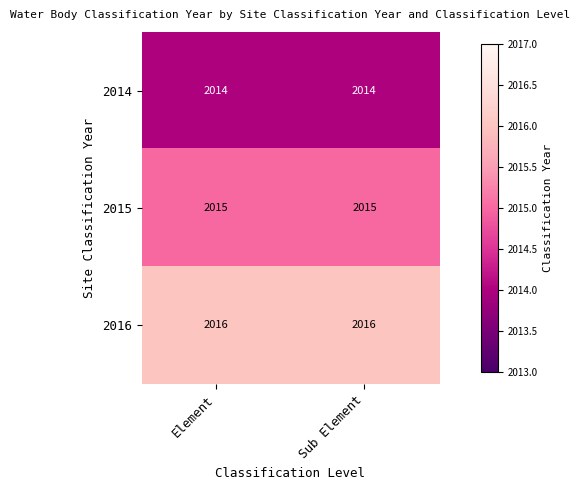

Rank the series by their average value, from lowest to highest.

2014, 2015, 2016